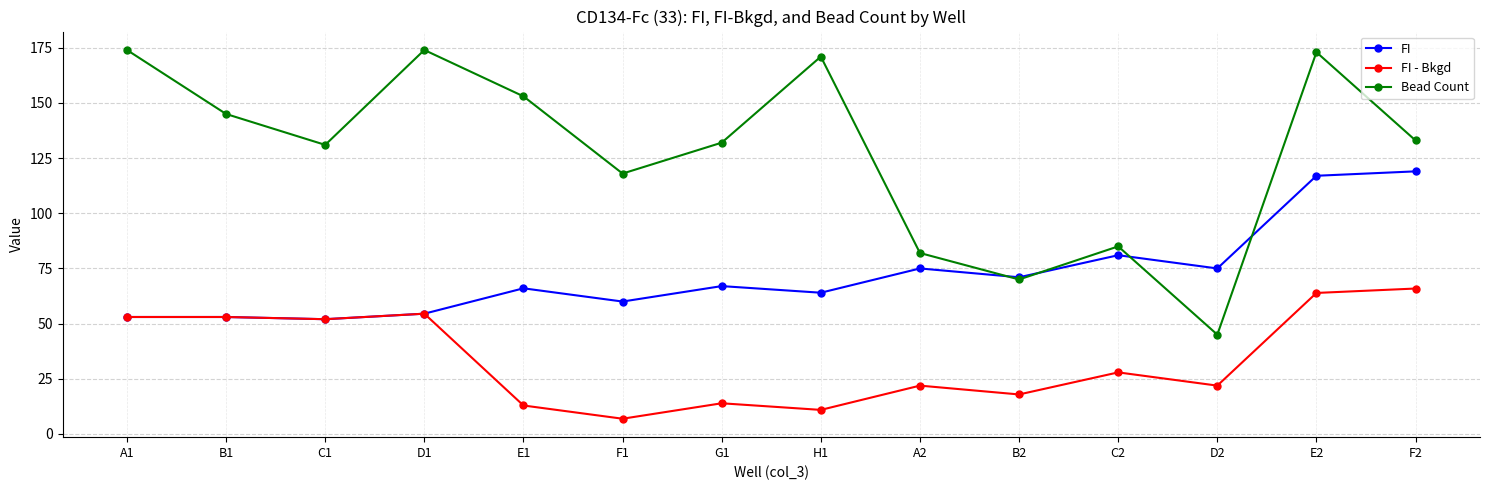

At which category does Bead Count reach its first local peak?

D1